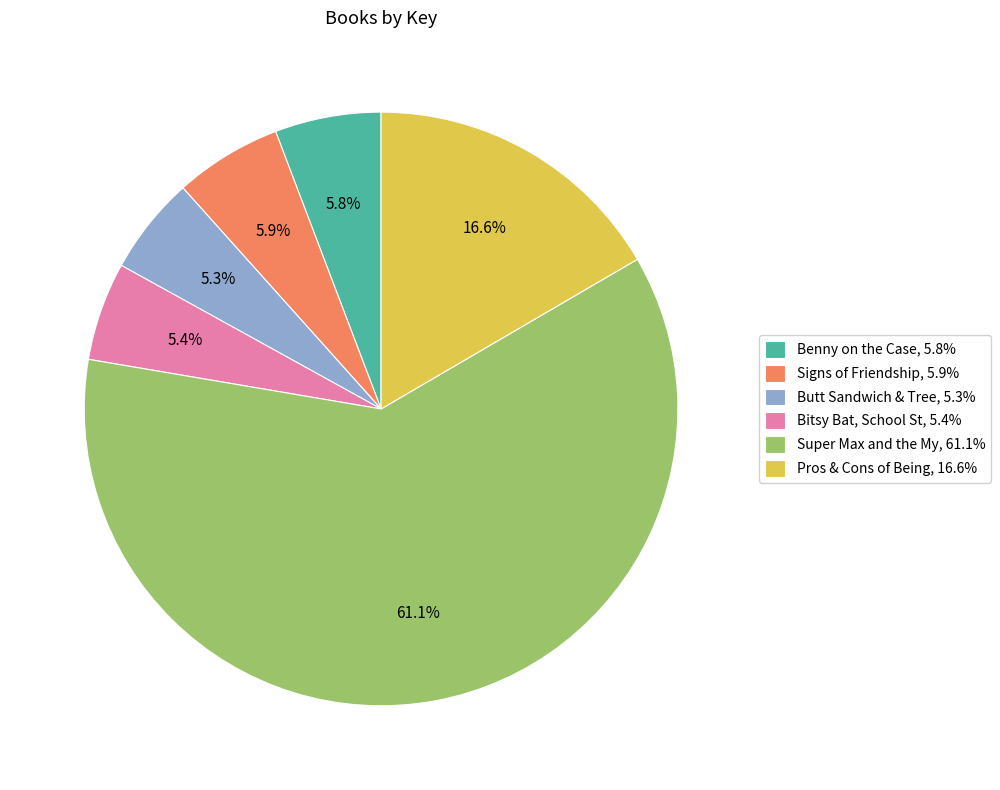

What is the majority slice?

Super Max and the My, 61.1%